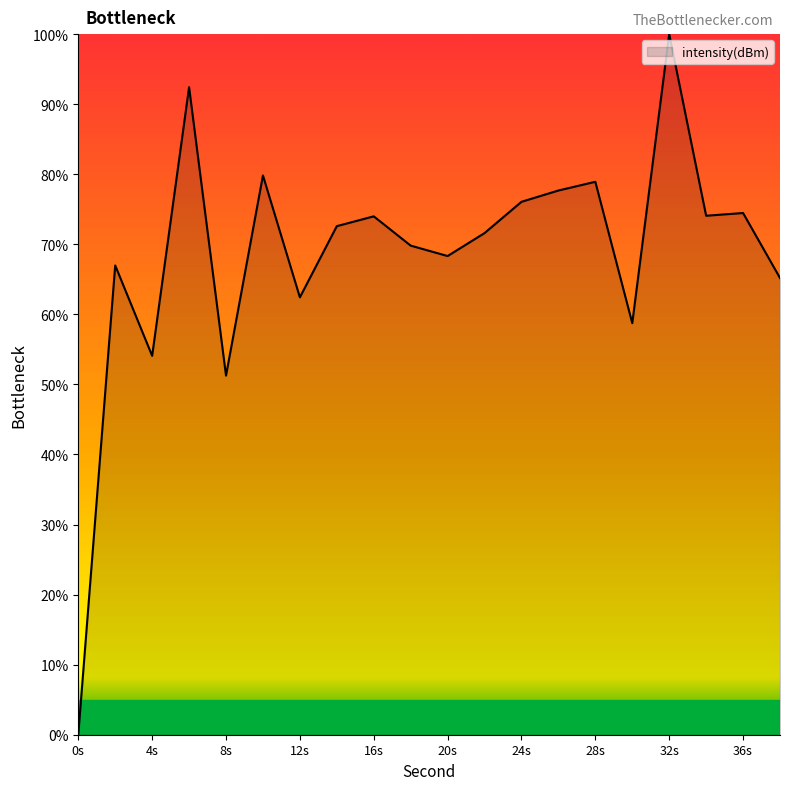

What is the greatest value displayed?

100.0